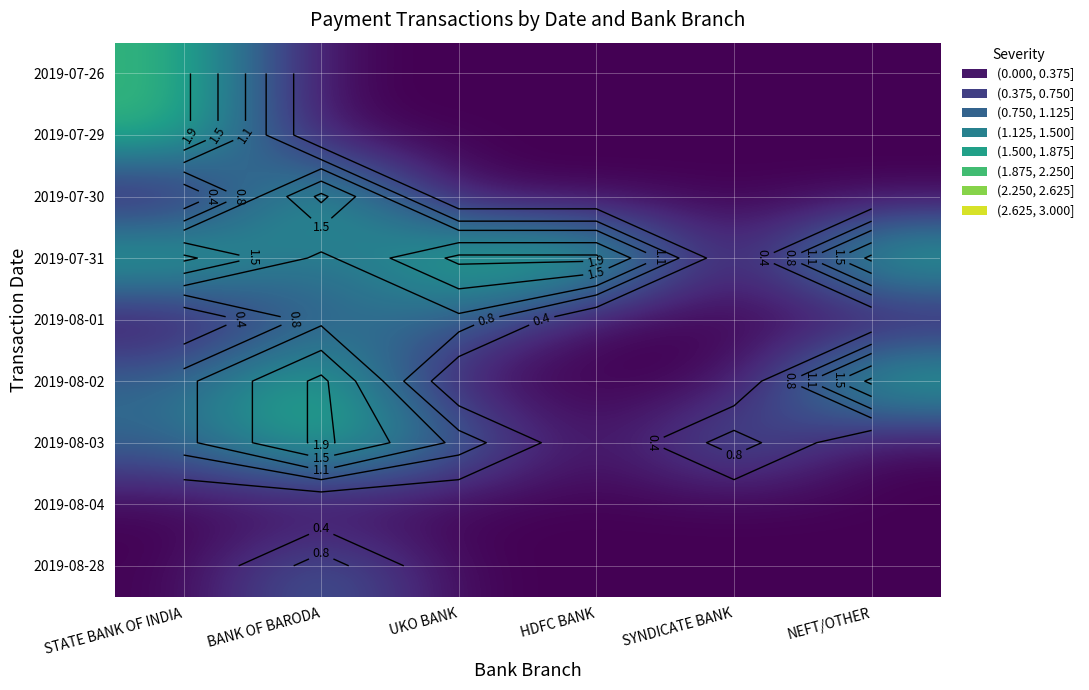

At how many categories does at least one series exceed 0?

6